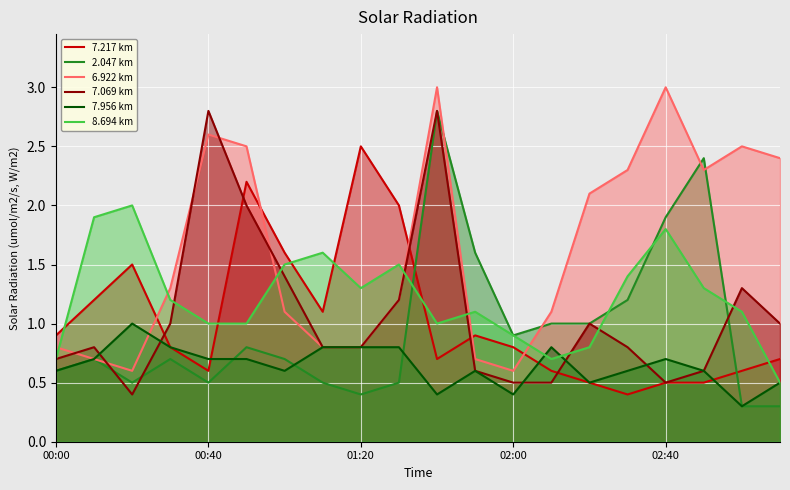

True or false: 6.922 km and 7.217 km intersect in this chart.

True